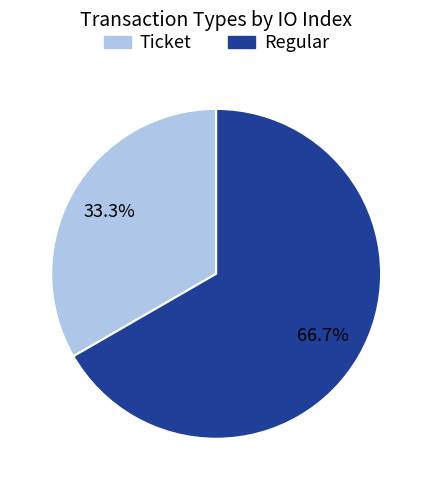

Is there a majority slice in this chart?

Yes